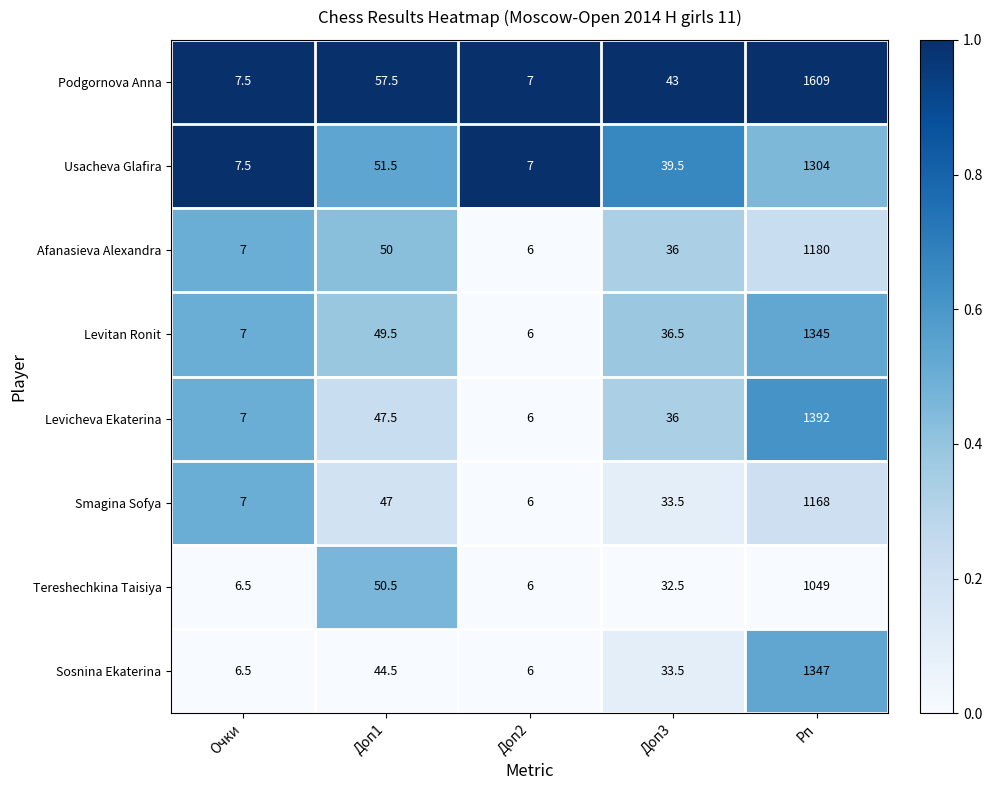

Is it true that Levicheva Ekaterina equals 47.5 at Доп1?

True